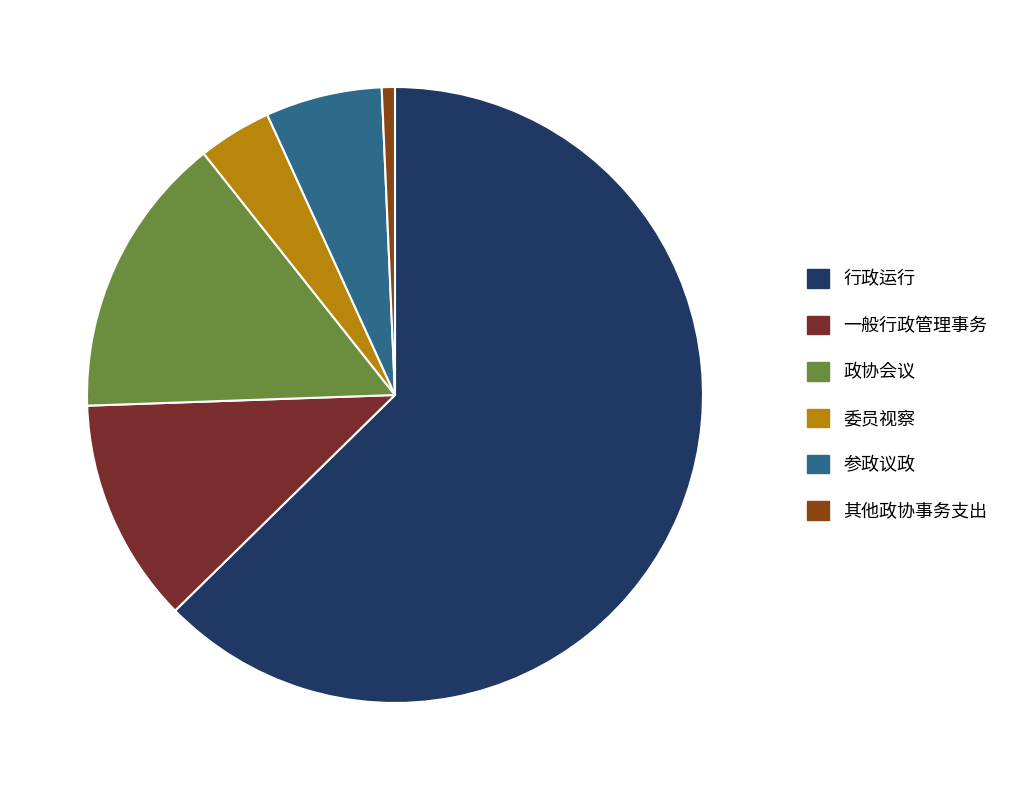

How many slices are in this pie chart?

6